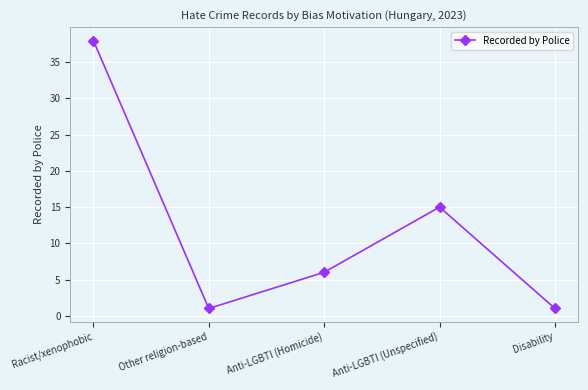

Reading left to right, what are all the values shown in this chart?

Racist/xenophobic=38	Other religion-based=1	Anti-LGBTI (Homicide)=6	Anti-LGBTI (Unspecified)=15	Disability=1